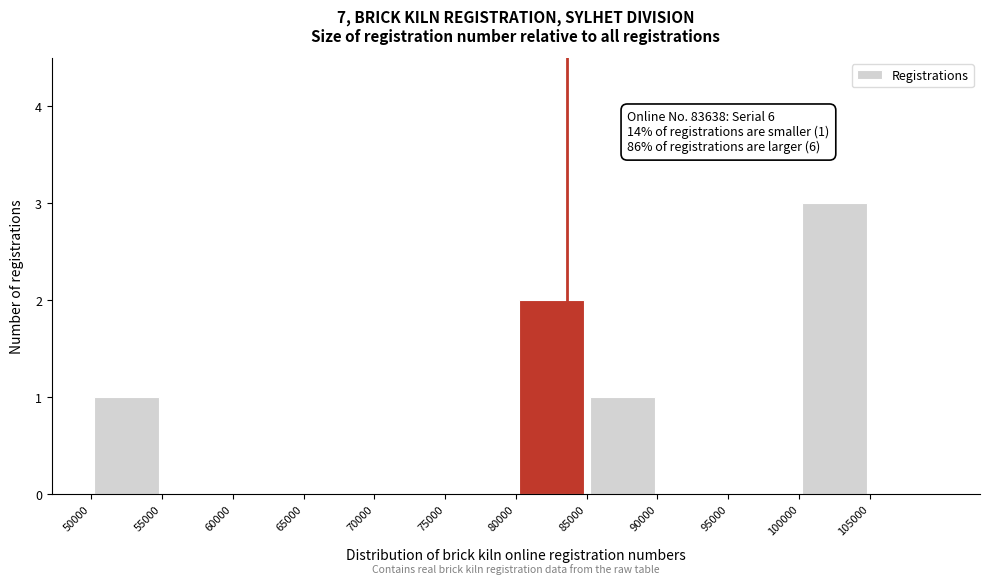

Over which range of the x-axis is the bar tallest?

100000 to 105000